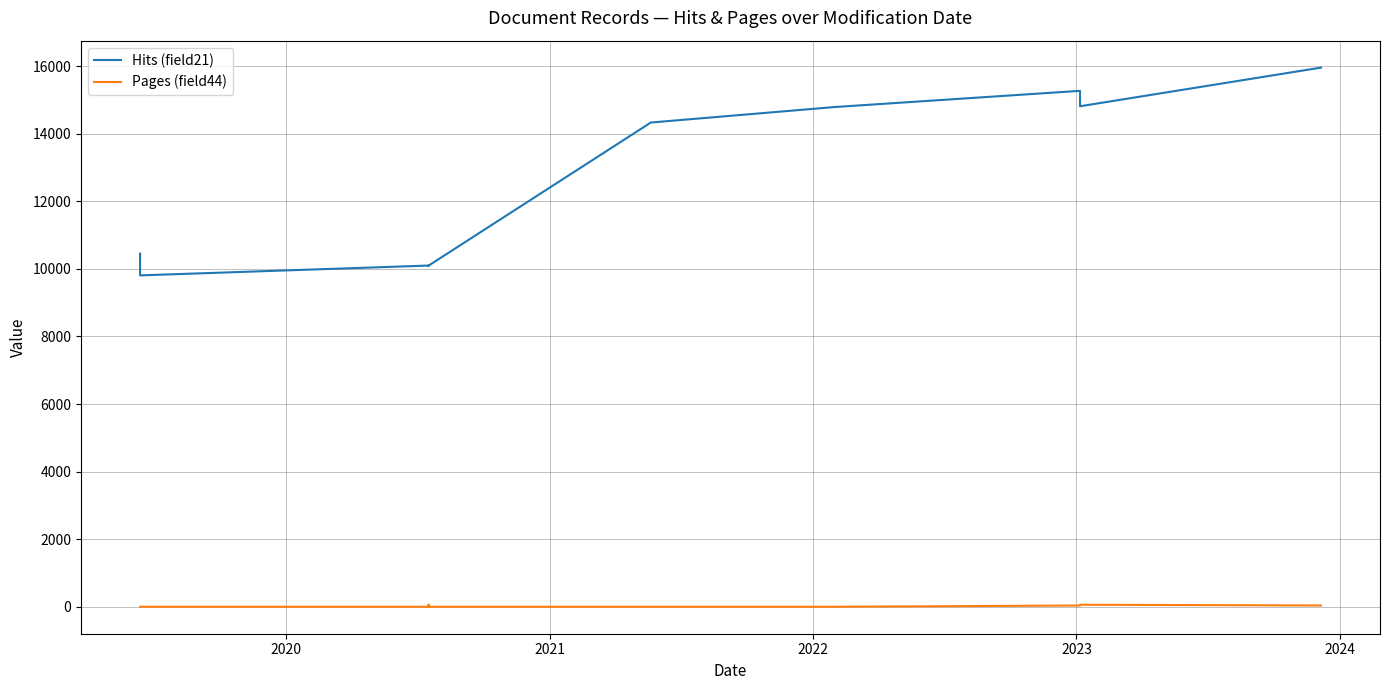

True or false: Hits (field21) has more than 2 interior local peaks.

False